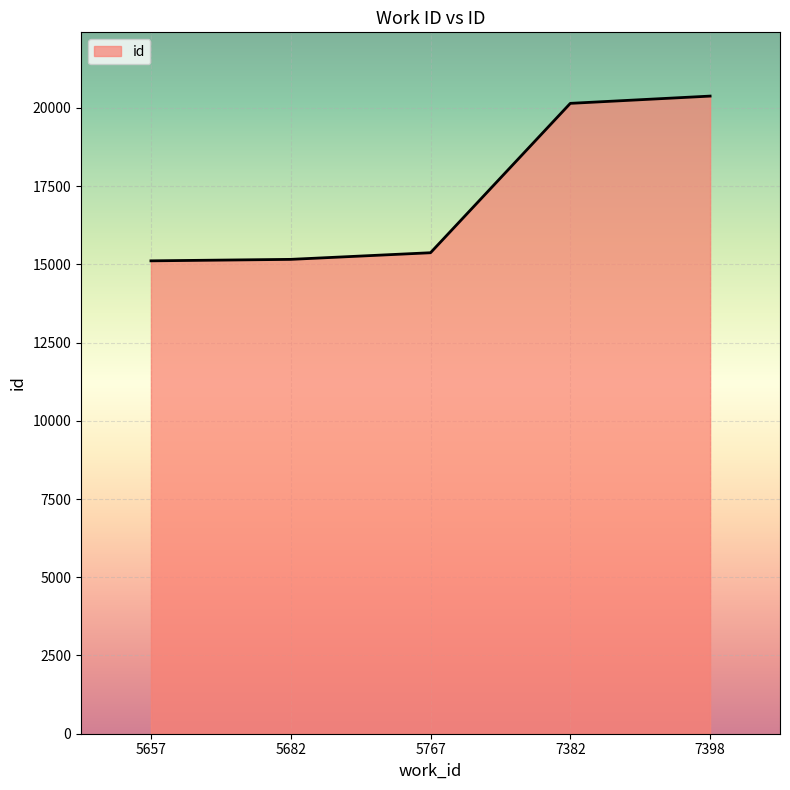

What is the smallest value displayed?

15110